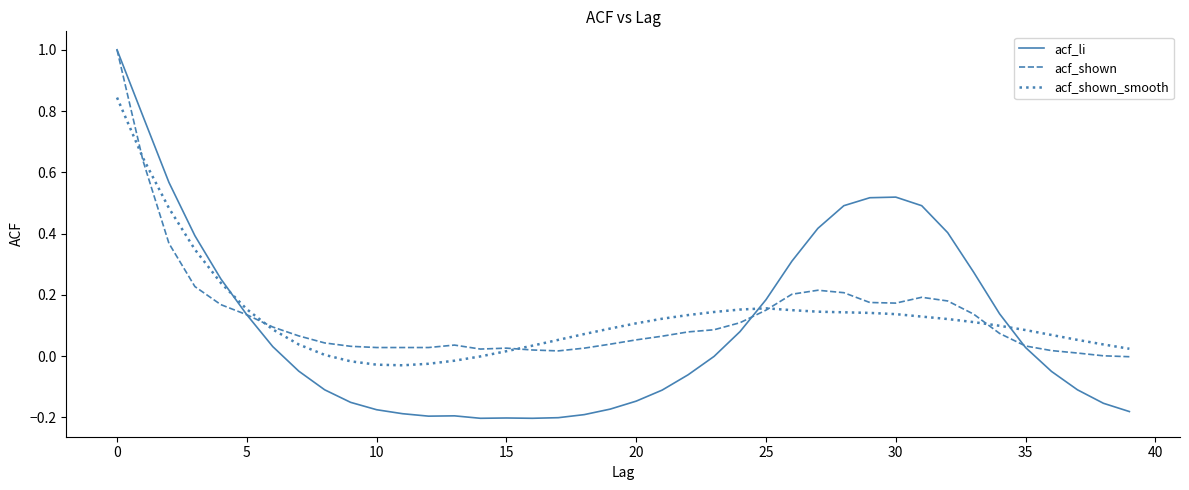

Which series has the largest range (max minus min)?

acf_li